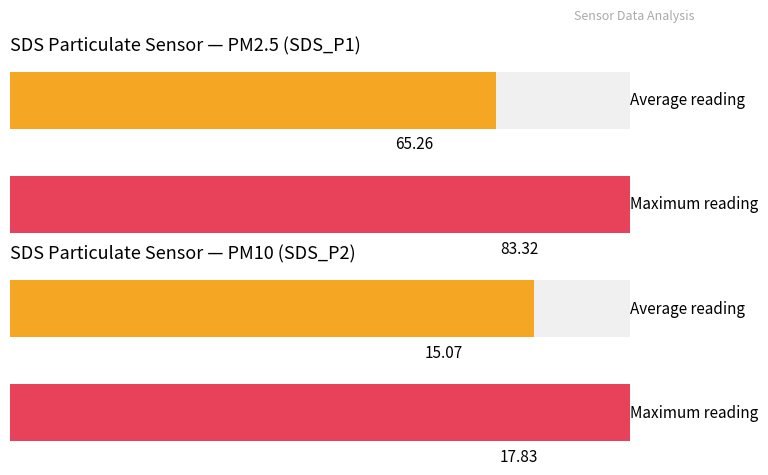

Rank the series by their average value, from lowest to highest.

SDS_P2, SDS_P1